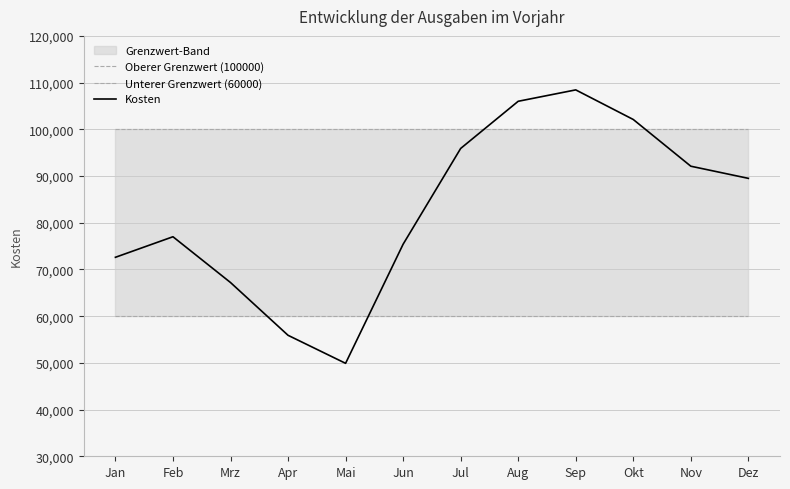

Where is the first local maximum for Kosten?

Feb